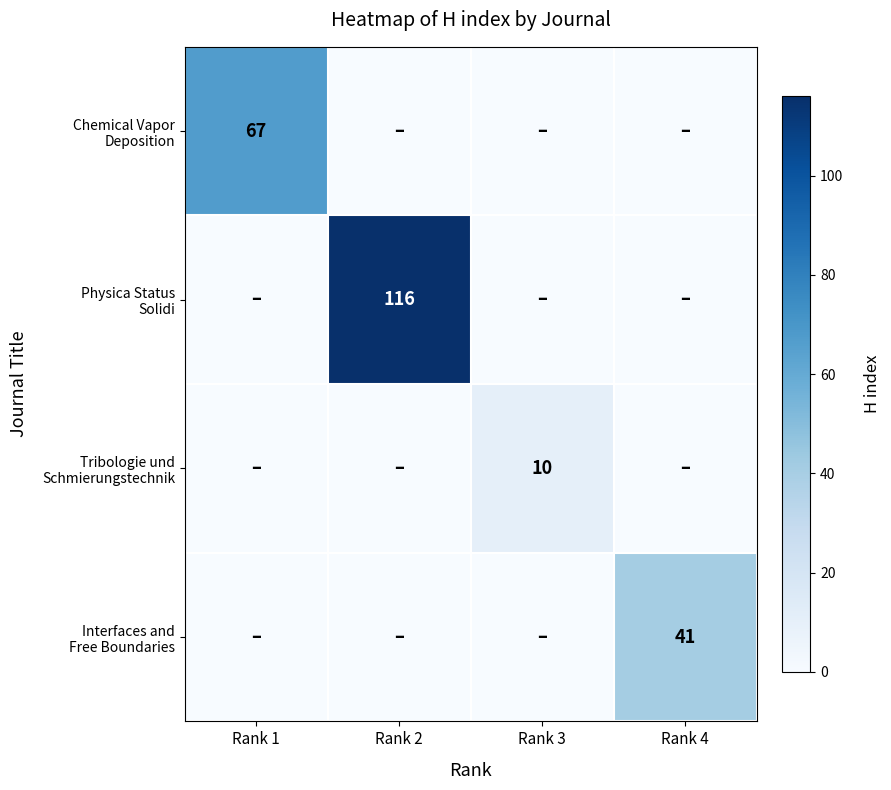

Is it true that Interfaces and Free Boundaries equals 64 at Rank 4?

False